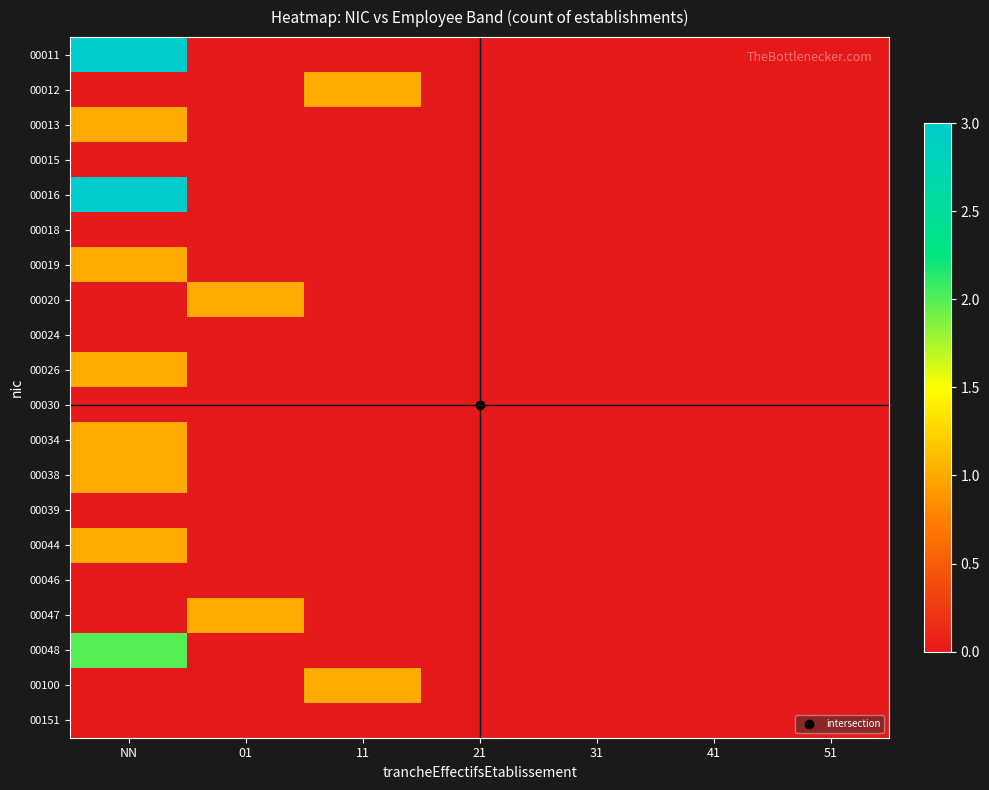

Reading left to right, list all the values displayed in this chart.

00011: NN=3	01=0	11=0	21=0	31=0	41=0	51=0
00012: NN=0	01=0	11=1	21=0	31=0	41=0	51=0
00013: NN=1	01=0	11=0	21=0	31=0	41=0	51=0
00015: NN=0	01=0	11=0	21=0	31=0	41=0	51=0
00016: NN=3	01=0	11=0	21=0	31=0	41=0	51=0
00018: NN=0	01=0	11=0	21=0	31=0	41=0	51=0
00019: NN=1	01=0	11=0	21=0	31=0	41=0	51=0
00020: NN=0	01=1	11=0	21=0	31=0	41=0	51=0
00024: NN=0	01=0	11=0	21=0	31=0	41=0	51=0
00026: NN=1	01=0	11=0	21=0	31=0	41=0	51=0
00030: NN=0	01=0	11=0	21=0	31=0	41=0	51=0
00034: NN=1	01=0	11=0	21=0	31=0	41=0	51=0
00038: NN=1	01=0	11=0	21=0	31=0	41=0	51=0
00039: NN=0	01=0	11=0	21=0	31=0	41=0	51=0
00044: NN=1	01=0	11=0	21=0	31=0	41=0	51=0
00046: NN=0	01=0	11=0	21=0	31=0	41=0	51=0
00047: NN=0	01=1	11=0	21=0	31=0	41=0	51=0
00048: NN=2	01=0	11=0	21=0	31=0	41=0	51=0
00100: NN=0	01=0	11=1	21=0	31=0	41=0	51=0
00151: NN=0	01=0	11=0	21=0	31=0	41=0	51=0